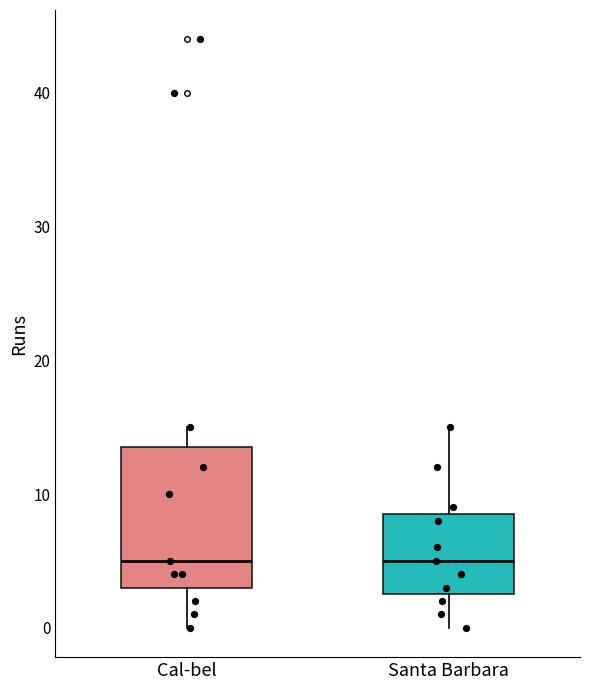

Which box is the tallest, from its lower edge to its upper edge?

Cal-bel